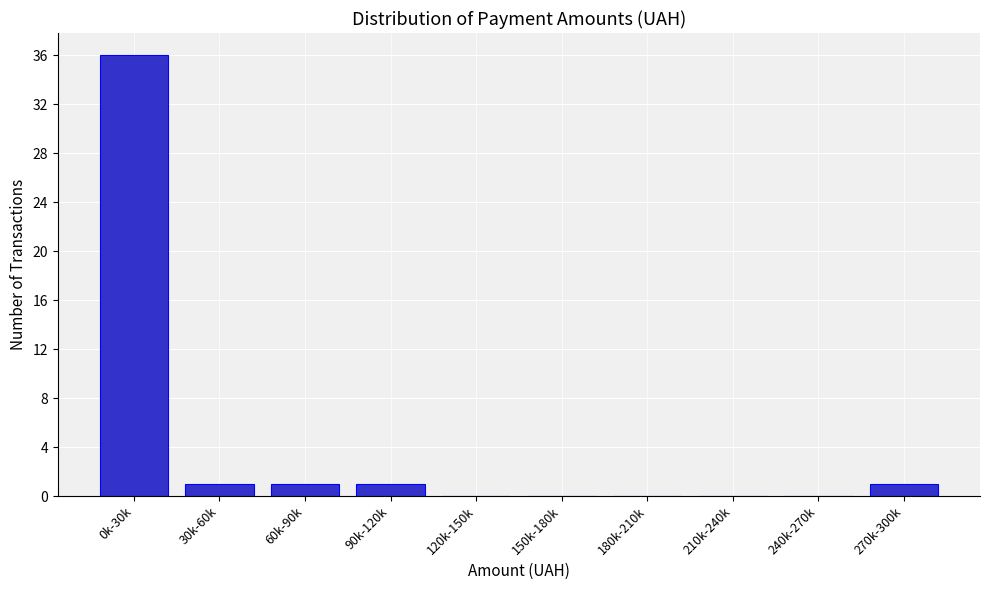

Reading left to right, what are all the values shown in this chart?

0k-30k=36	30k-60k=1	60k-90k=1	90k-120k=1	120k-150k=0	150k-180k=0	180k-210k=0	210k-240k=0	240k-270k=0	270k-300k=1